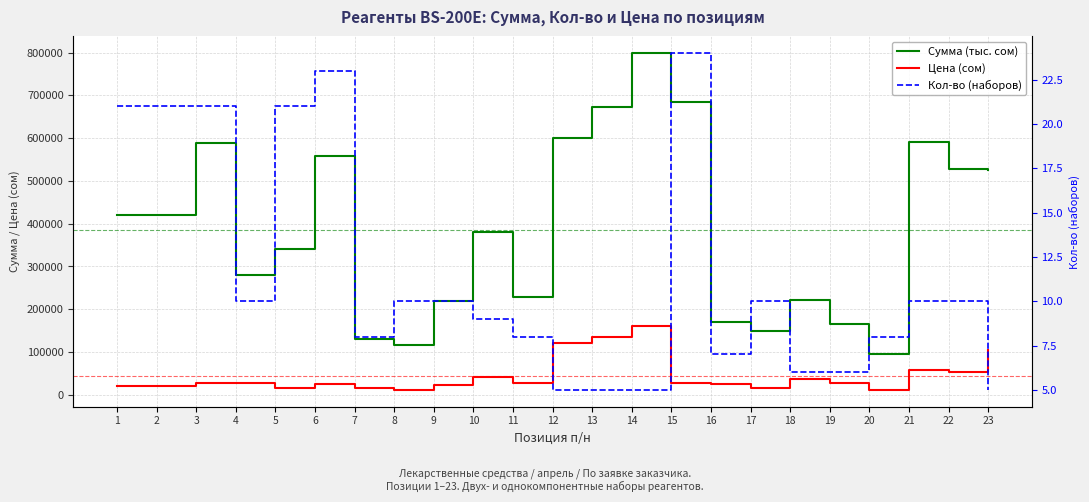

What is the minimum value shown in the chart?

5